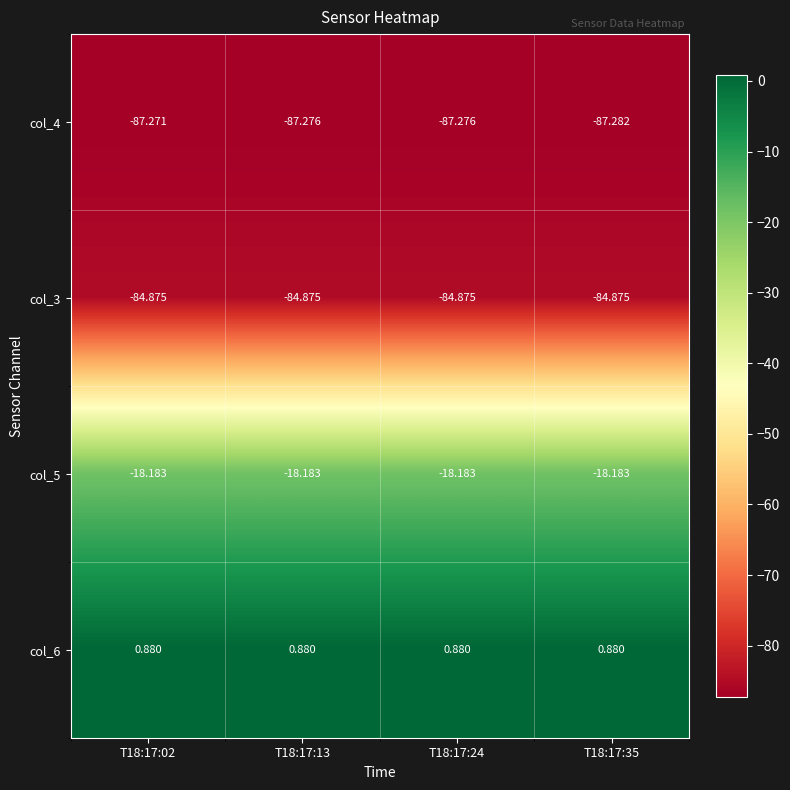

Is the value of col_5 at T18:17:02 greater than the value of col_6 at T18:17:35?

No